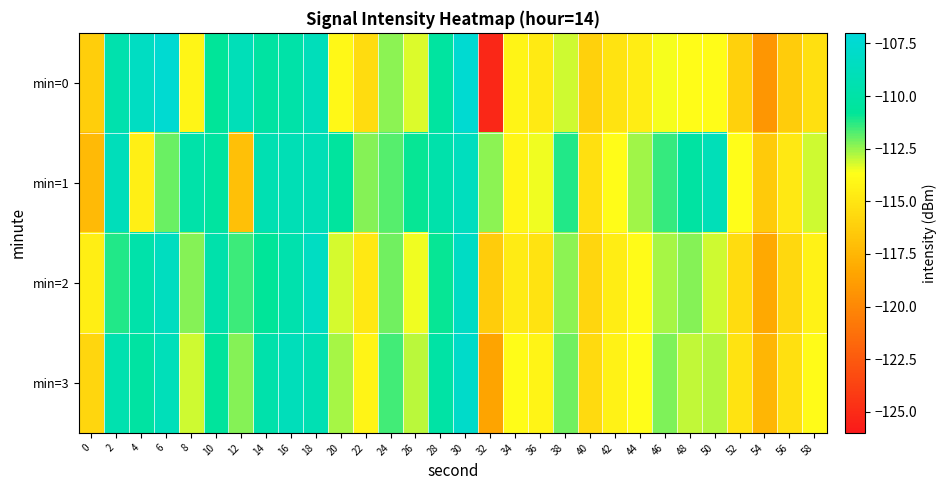

Count the number of data series in this chart.

4